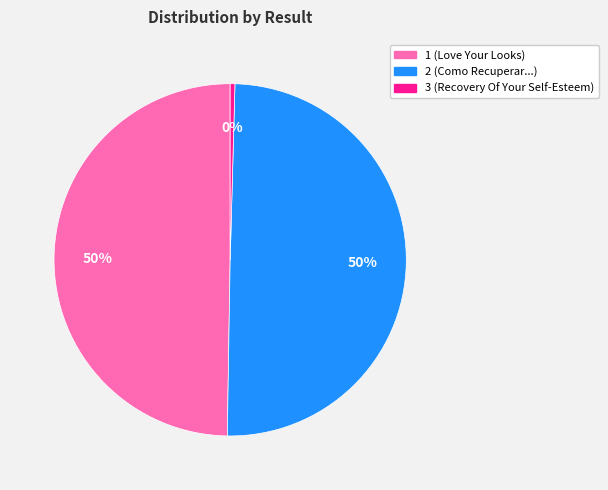

Approximately how many times larger is the value at 2 compared to 1?

1.0